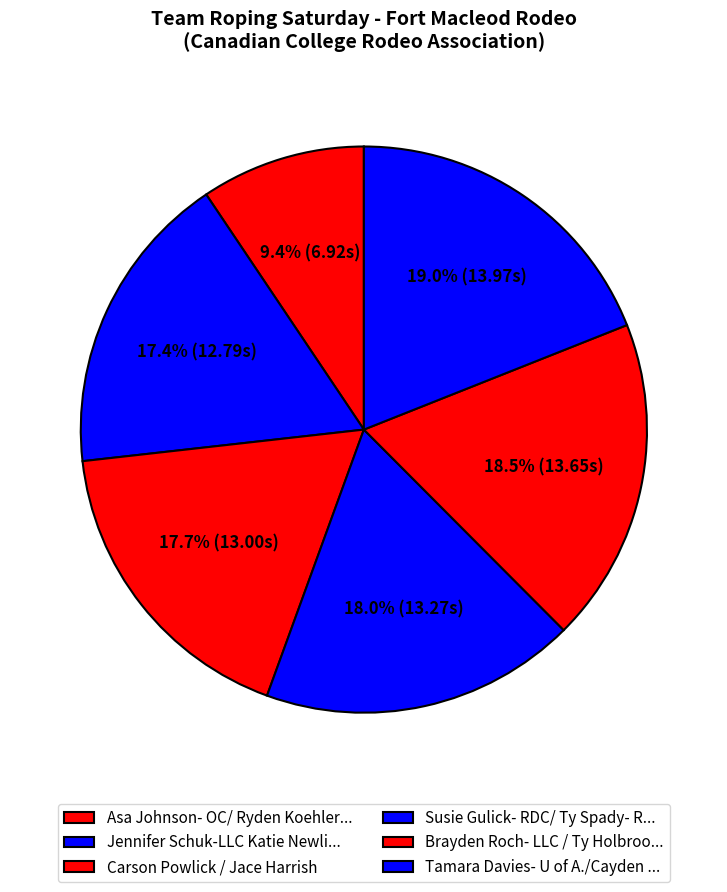

To the nearest percent, what is the average slice percentage?

17%